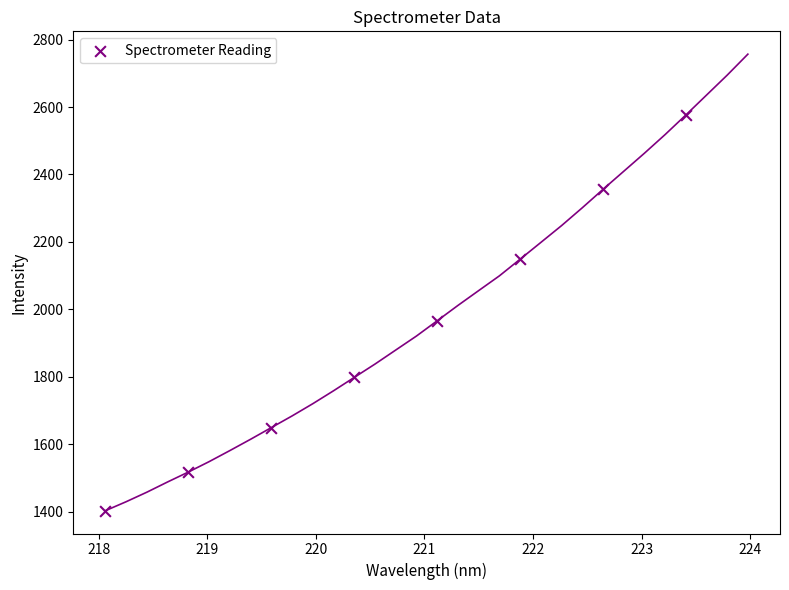

What Y value in the scatter plot is closest to 1989?

1966.2